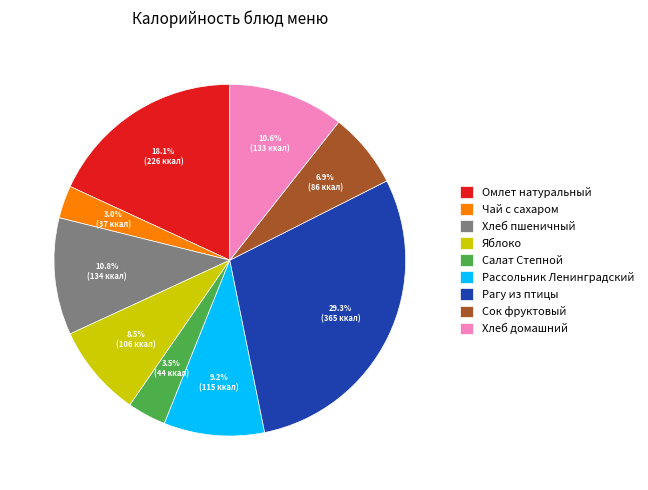

Which slice is the largest?

Рагу из птицы